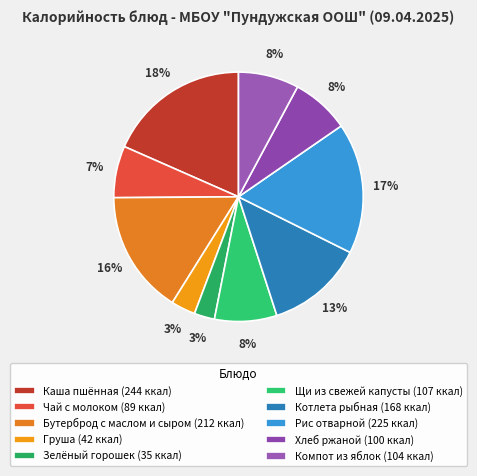

To the nearest percent, what percentage of the pie is Компот из яблок?

8%